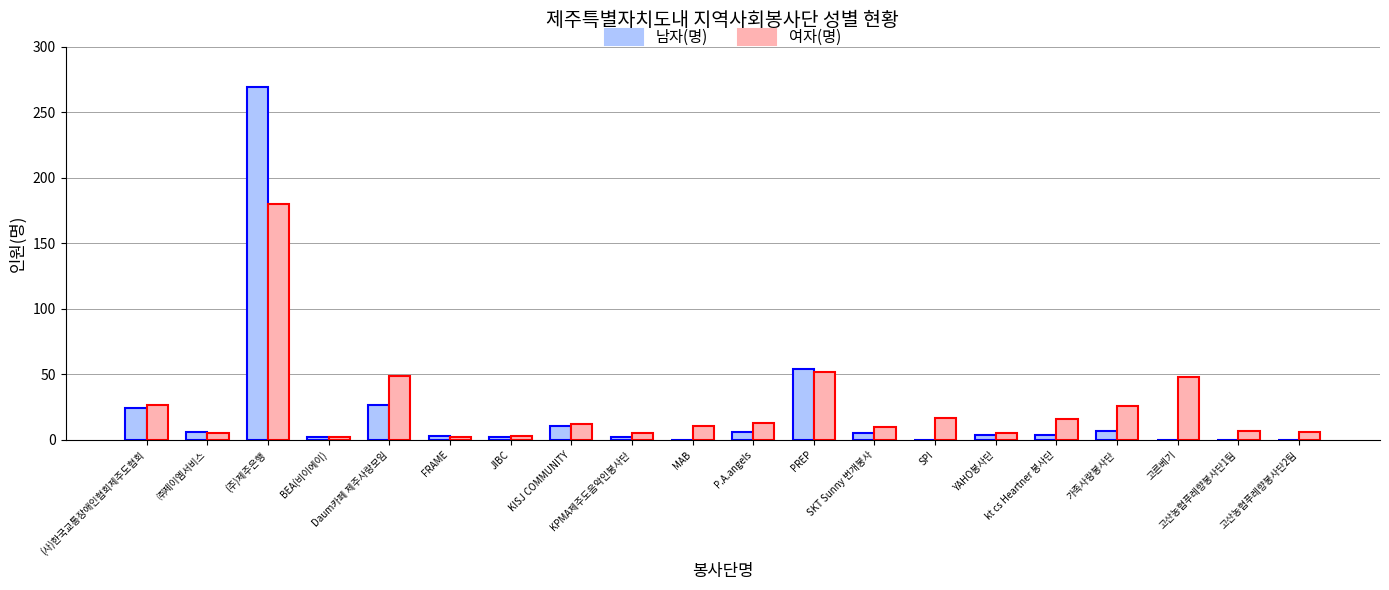

How many data points does each series have?

20